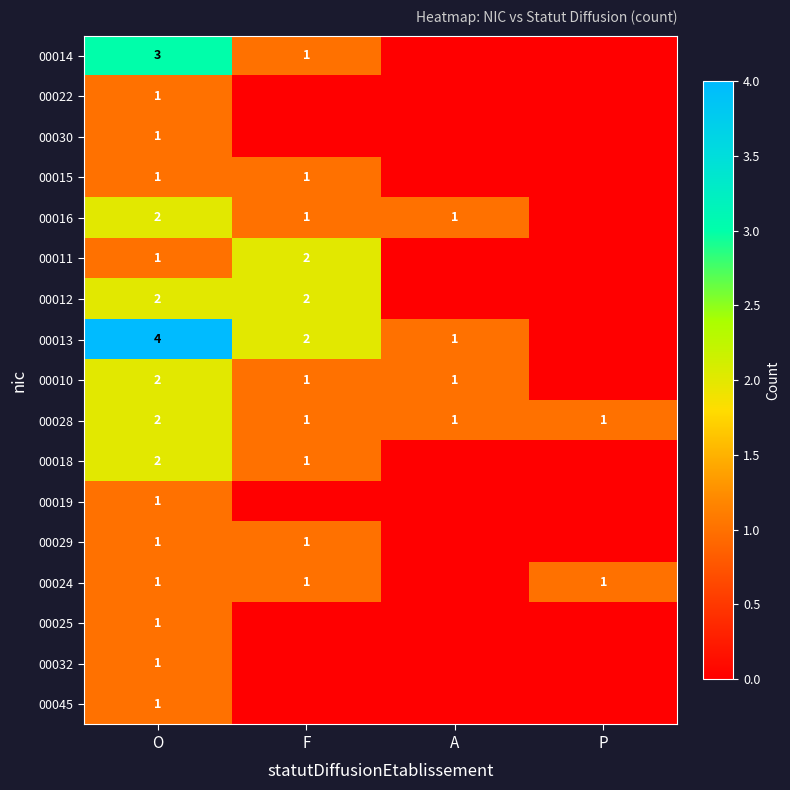

Count the 00028 values in the range 1 to 2.

4